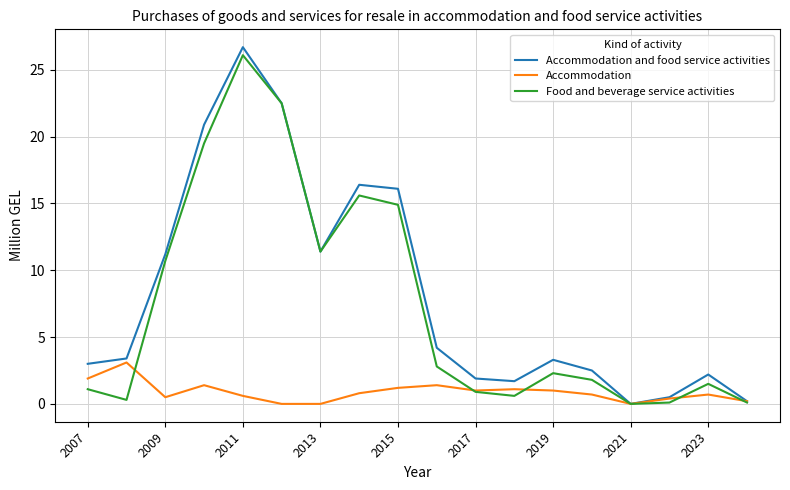

What is the highest value of the Accommodation series?

3.1